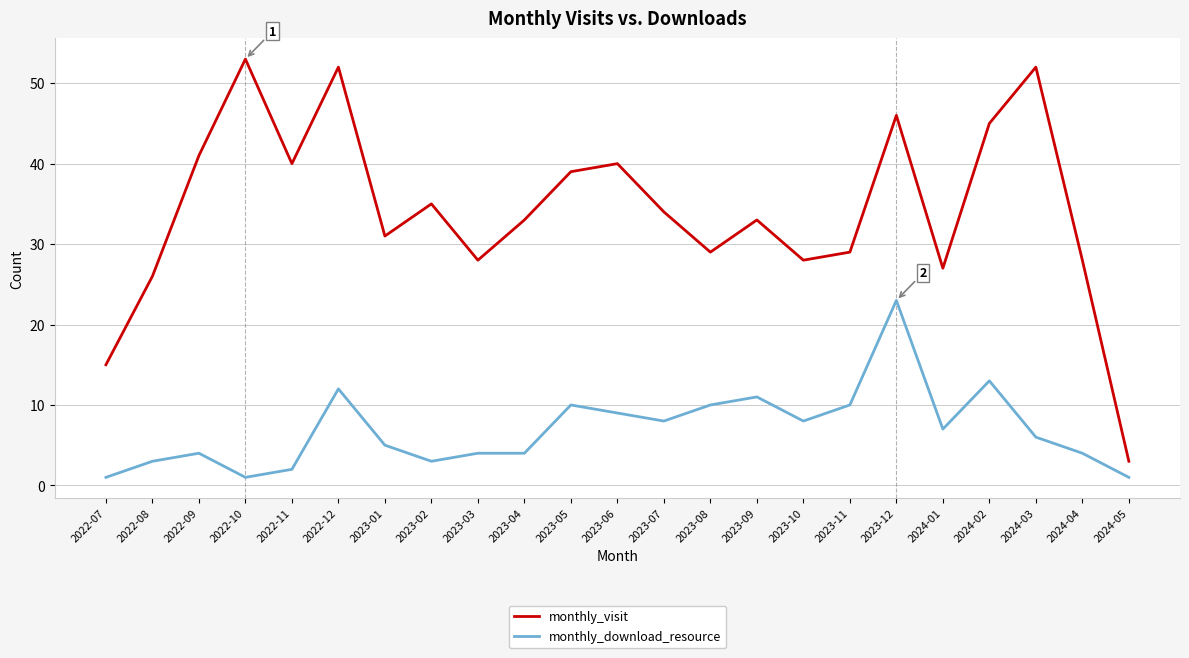

True or false: monthly_download_resource has a value of 9 at 2023-06.

True